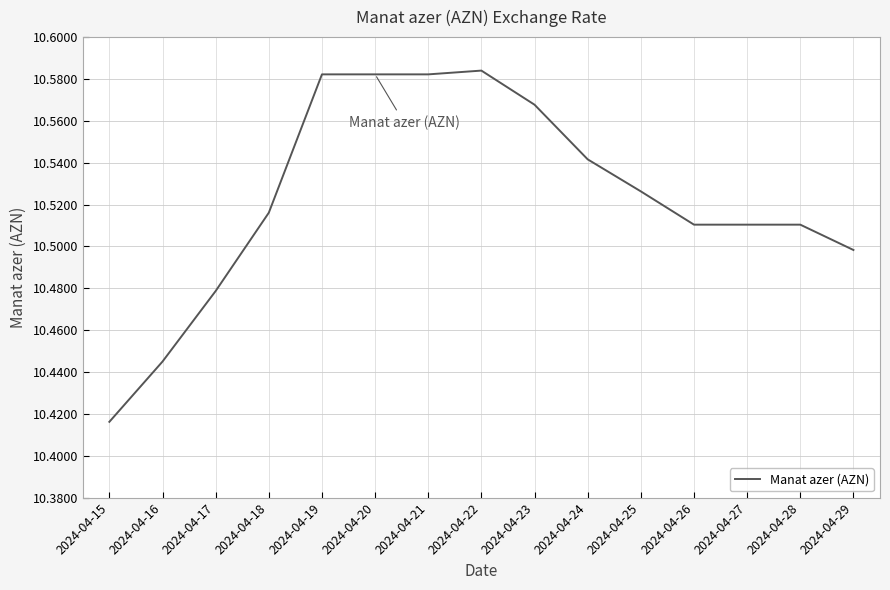

How many lines are shown in the chart?

1